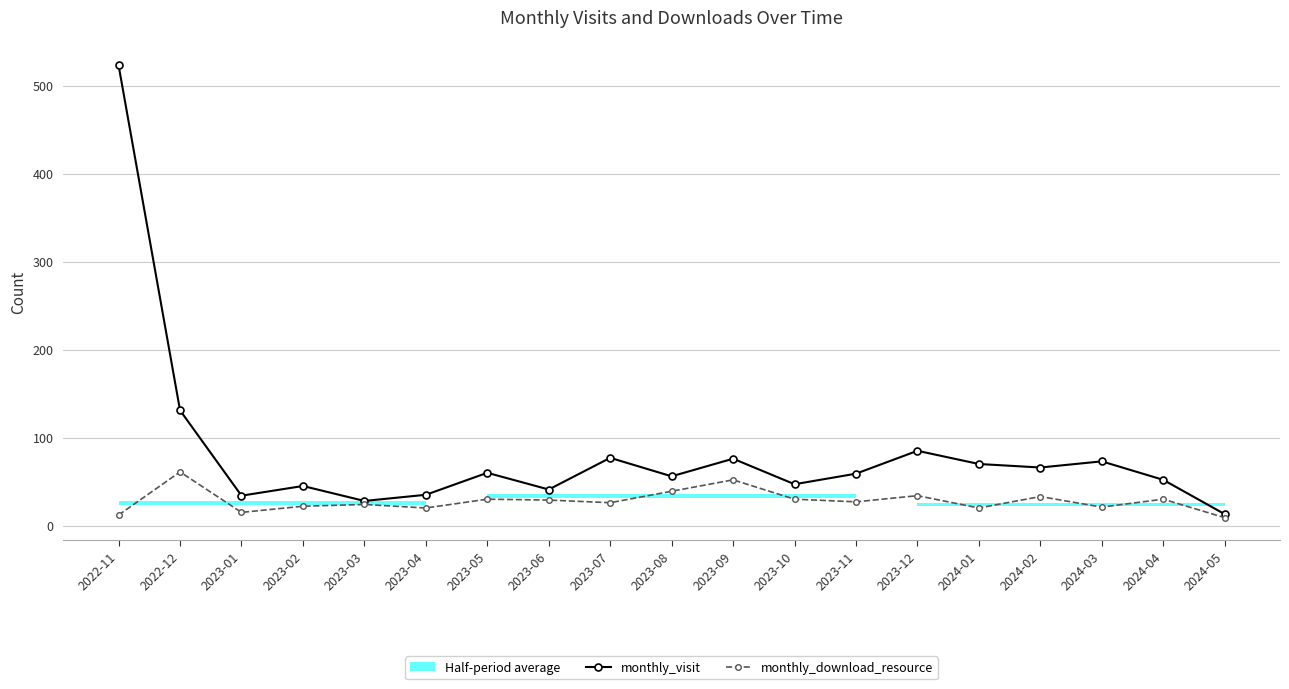

Is the value of monthly_download_resource at 2023-06 greater than the value of monthly_visit at 2024-03?

No